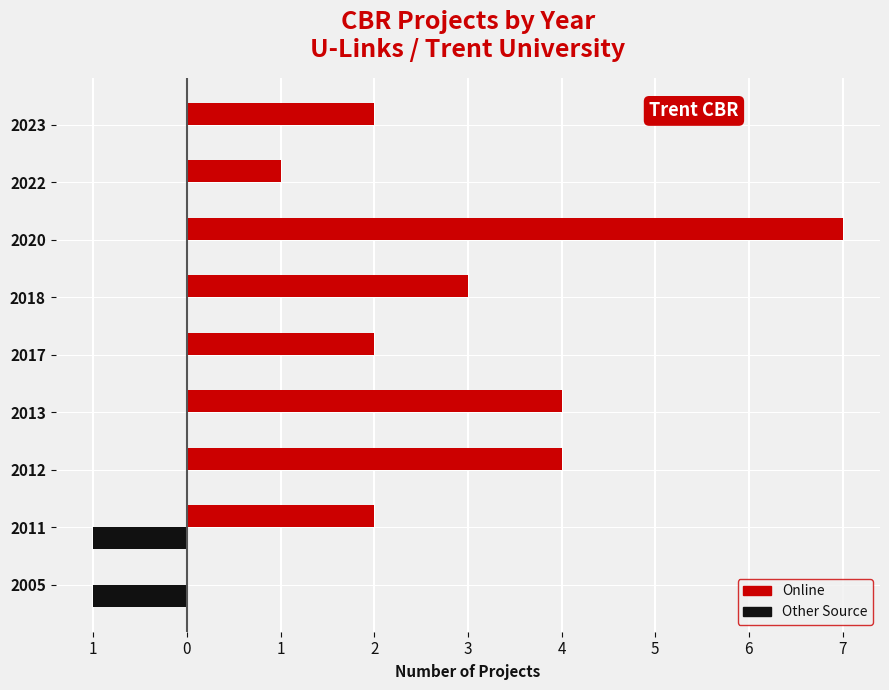

What are all the series names shown in the legend?

Online, Other Source